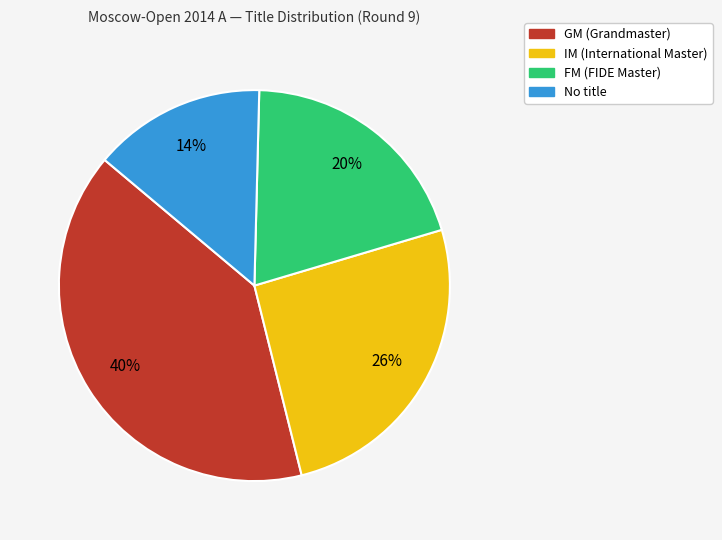

Count the number of slices in the pie.

4